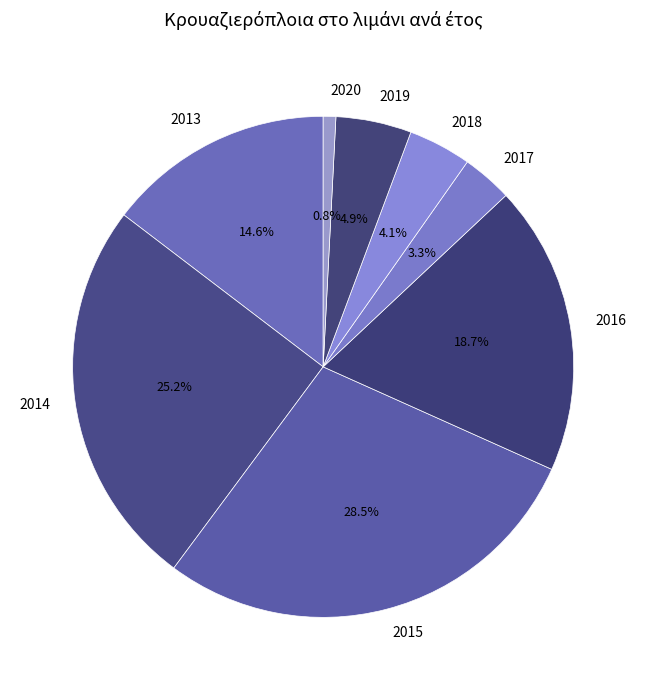

Count the number of slices in the pie.

8